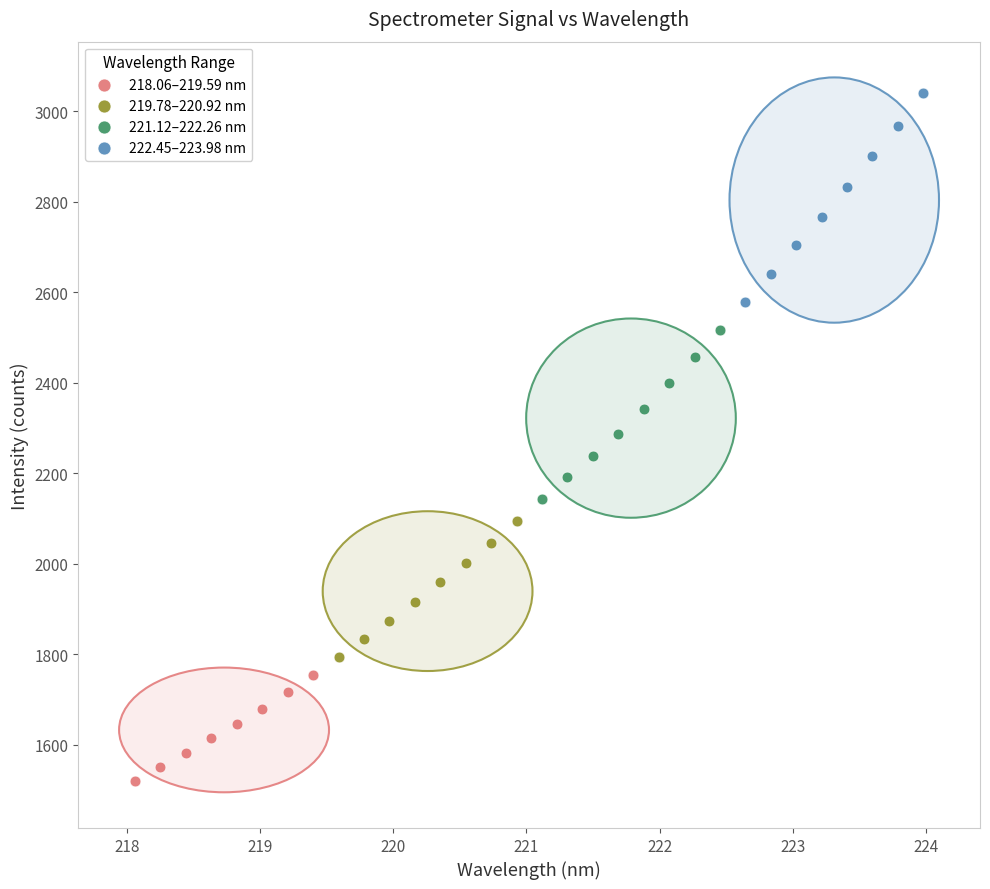

Which series contains the lowest Y value?

218.06–219.59 nm